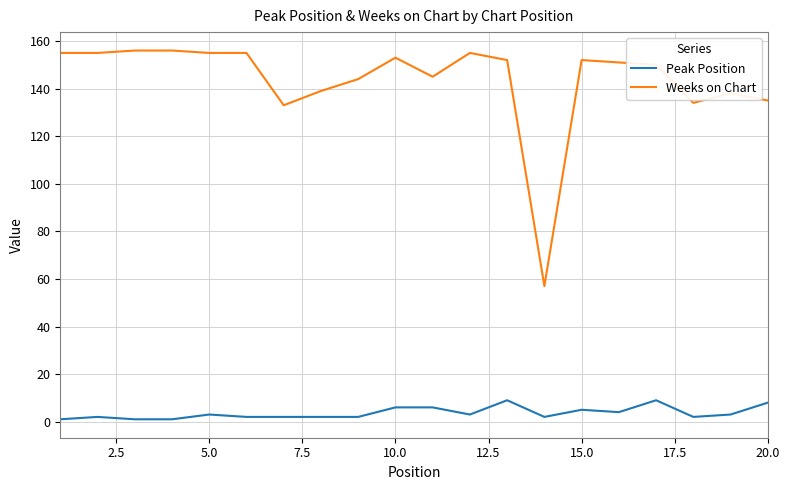

What is the sum of all Weeks on Chart values?

2870